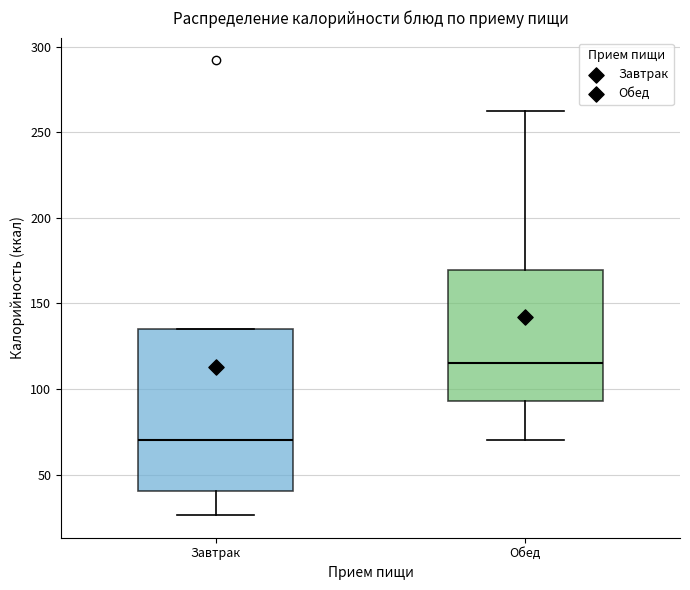

Which box is the tallest, from its lower edge to its upper edge?

Завтрак